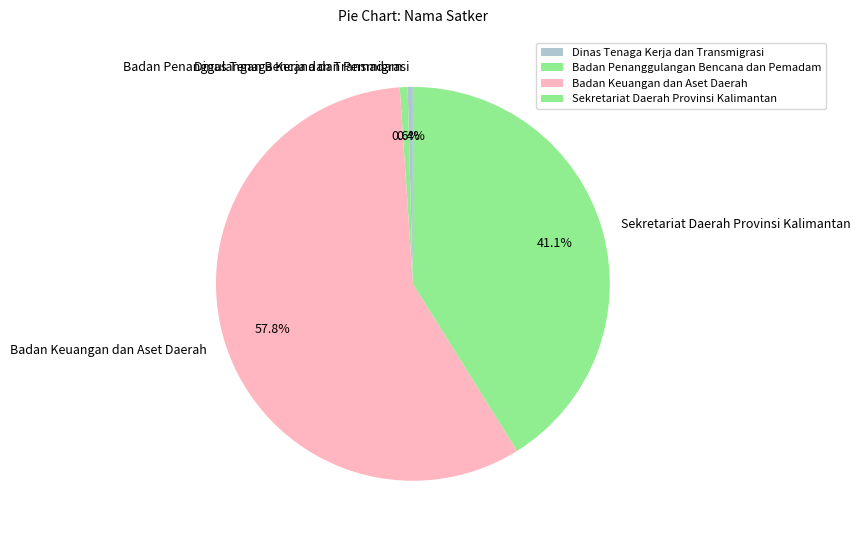

Does Badan Keuangan dan Aset Daerah represent more than half of the total?

Yes